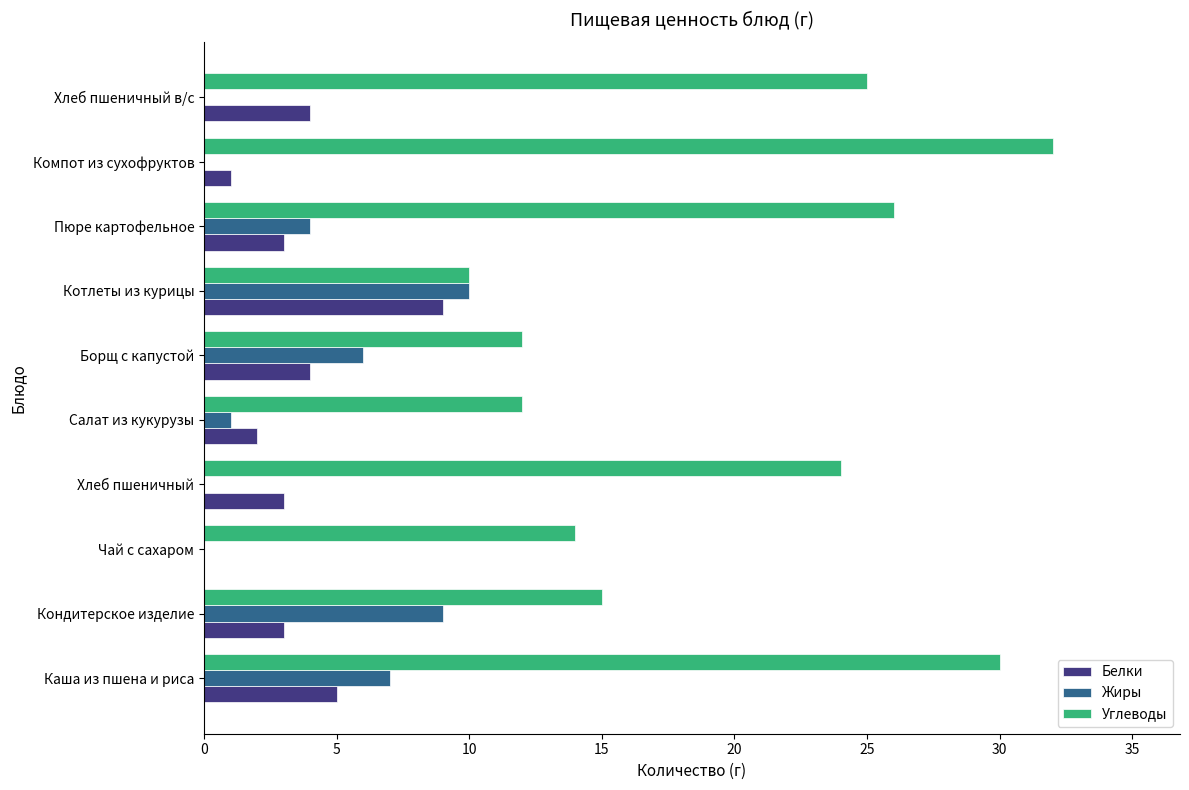

What is the approximate value of Углеводы at Салат из кукурузы?

12